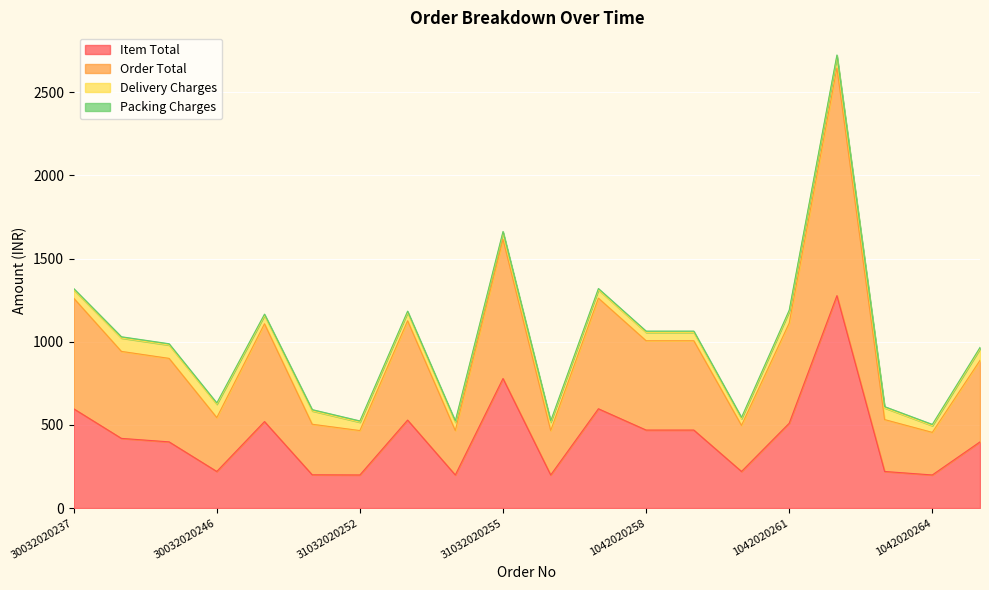

How many data points in Order Total are above 1022?

9